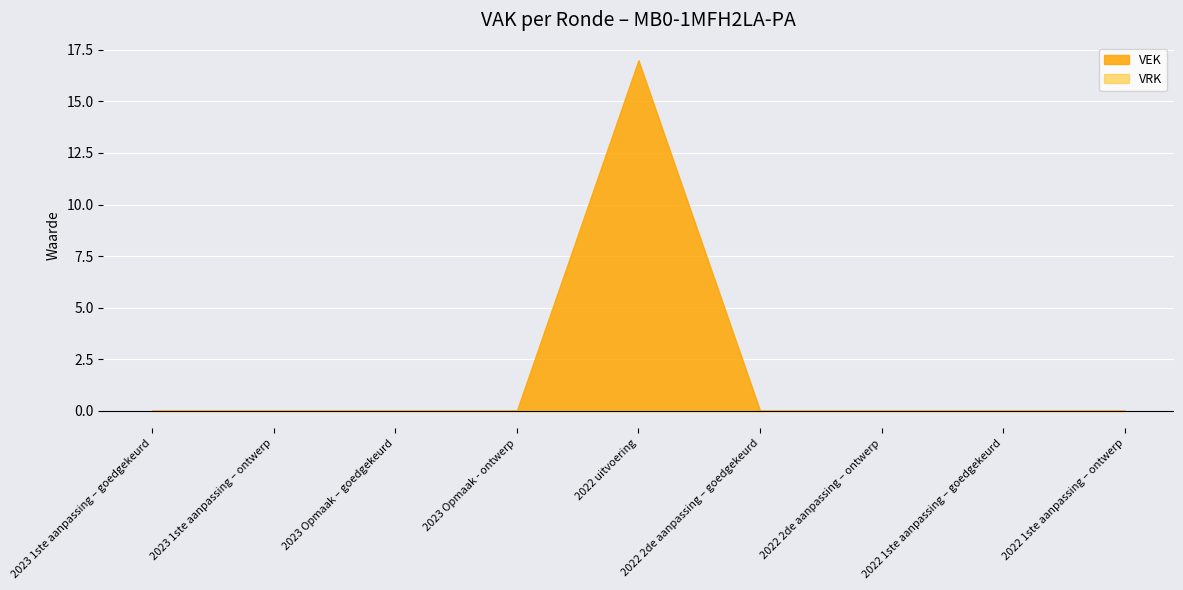

At how many categories does at least one series exceed 9?

1